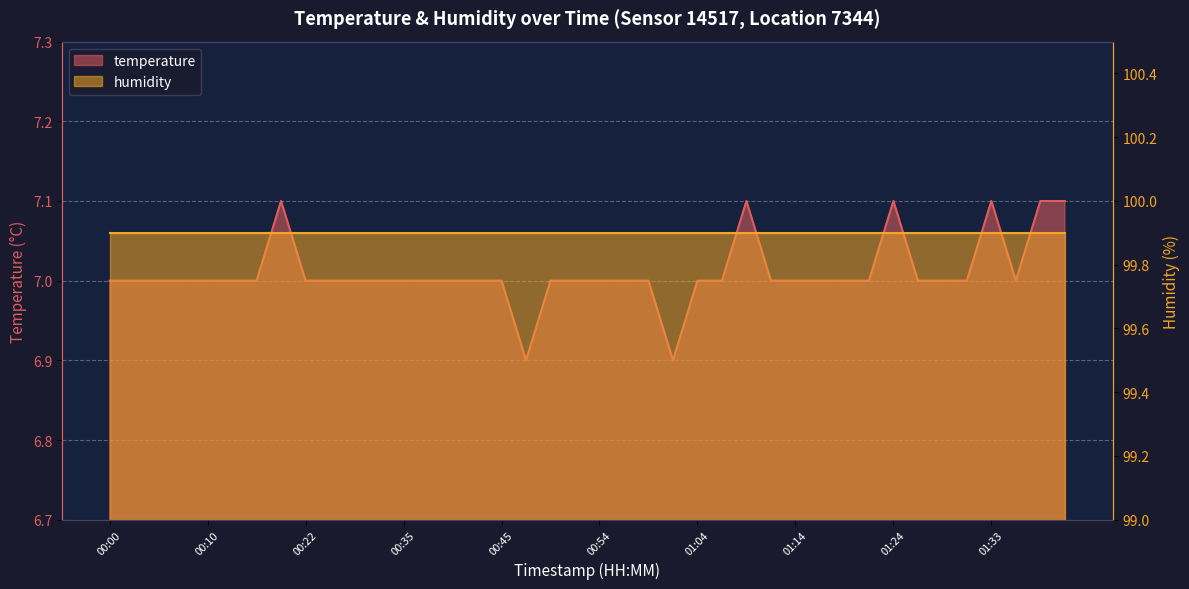

How many points are lower than both their immediate neighbors (excluding endpoints)?

3